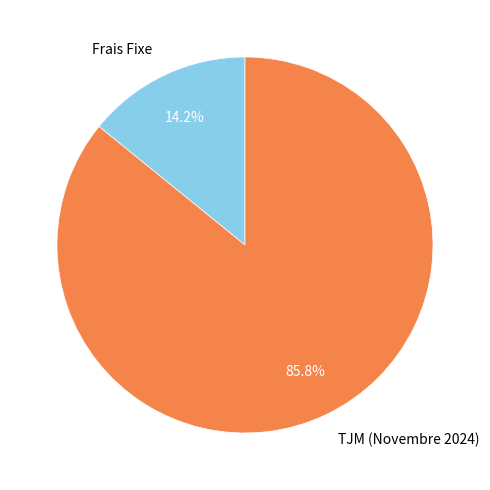

True or false: Frais Fixe accounts for 8% of the total.

False